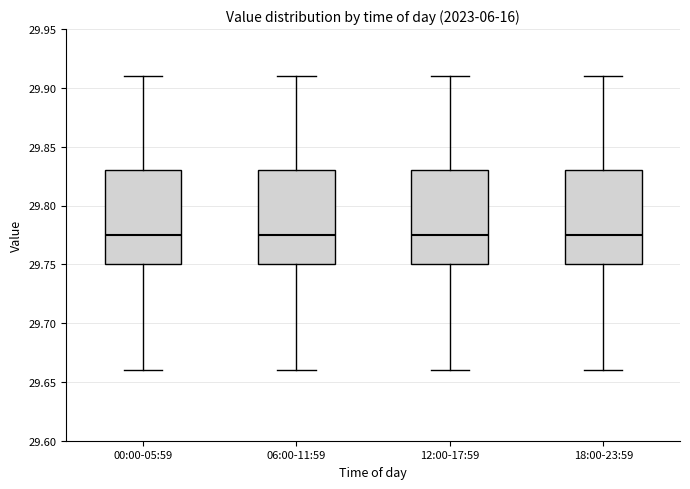

Reading left to right, transcribe this box plot: for each box, give where its median line is, the range the box spans, and where its two whiskers end, as read against the y-axis. The values are not printed on the chart, so give them approximately, as read against the axis.

00:00-05:59: median 29.775, box 29.750 to 29.830, whiskers 29.660 to 29.910
06:00-11:59: median 29.775, box 29.750 to 29.830, whiskers 29.660 to 29.910
12:00-17:59: median 29.775, box 29.750 to 29.830, whiskers 29.660 to 29.910
18:00-23:59: median 29.775, box 29.750 to 29.830, whiskers 29.660 to 29.910